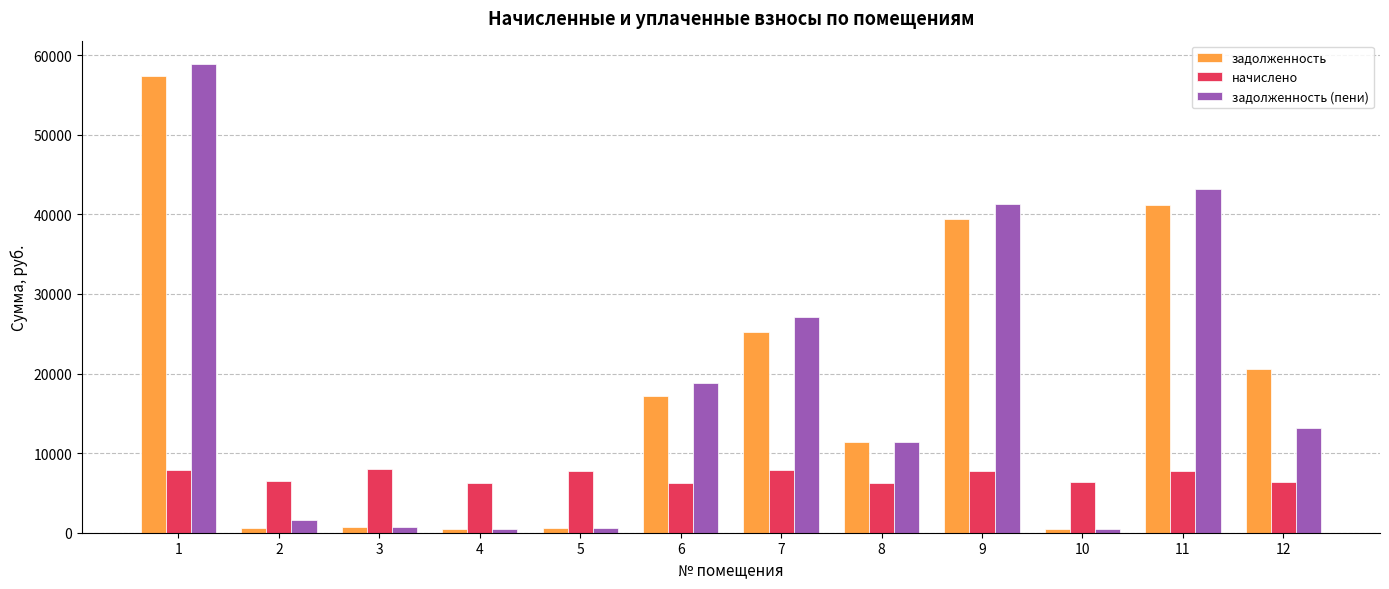

Which series changed the most between 1 and 10?

задолженность (пени)